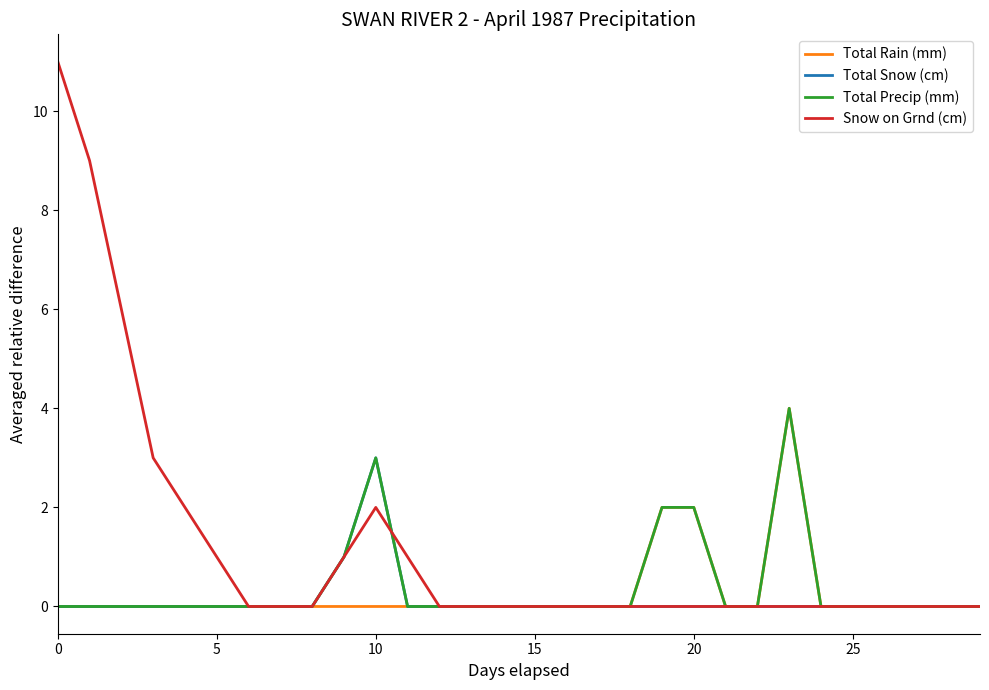

Which series has the largest total across all categories?

Snow on Grnd (cm)